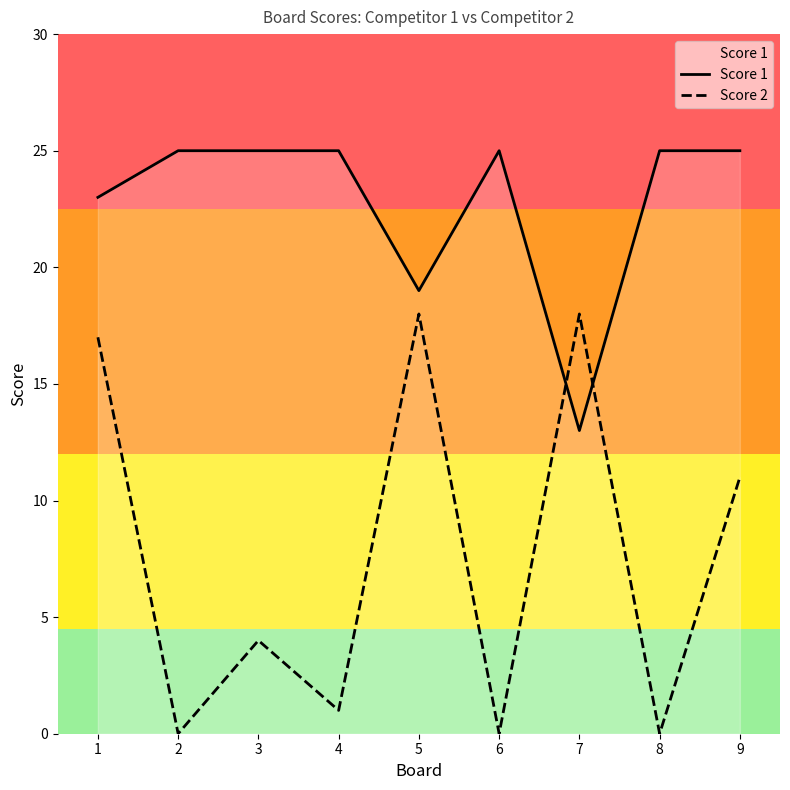

At how many categories does at least one series exceed 6?

9